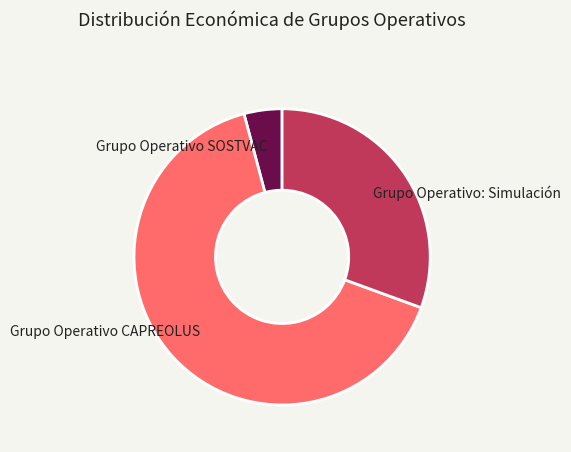

Which slice is the smallest?

Grupo Operativo SOSTVAC